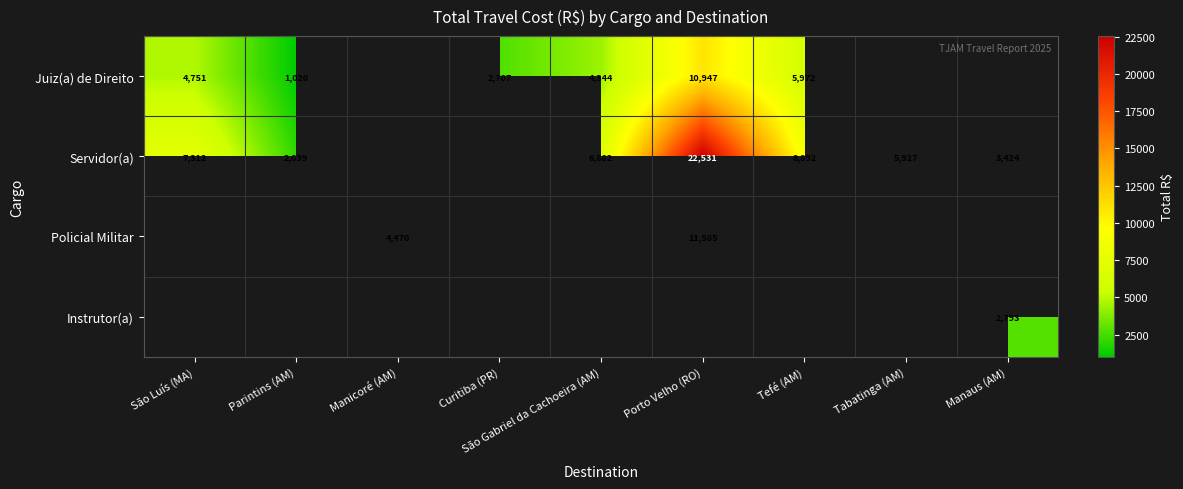

Is the value of Juiz(a) de Direito at Parintins (AM) greater than the value of Servidor(a) at São Gabriel da Cachoeira (AM)?

No